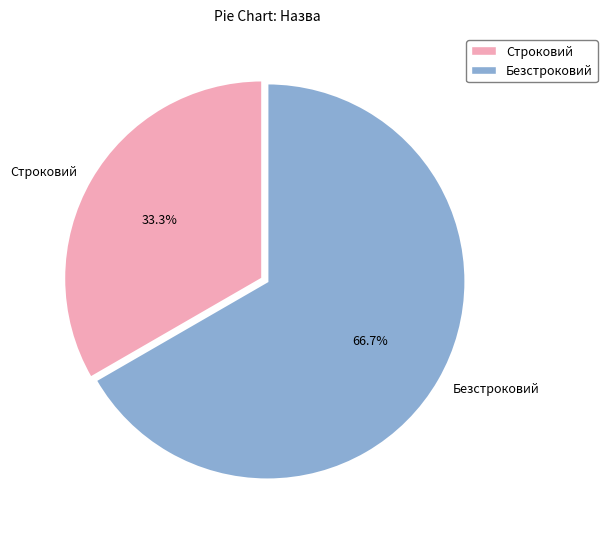

Is there a majority slice in this chart?

Yes